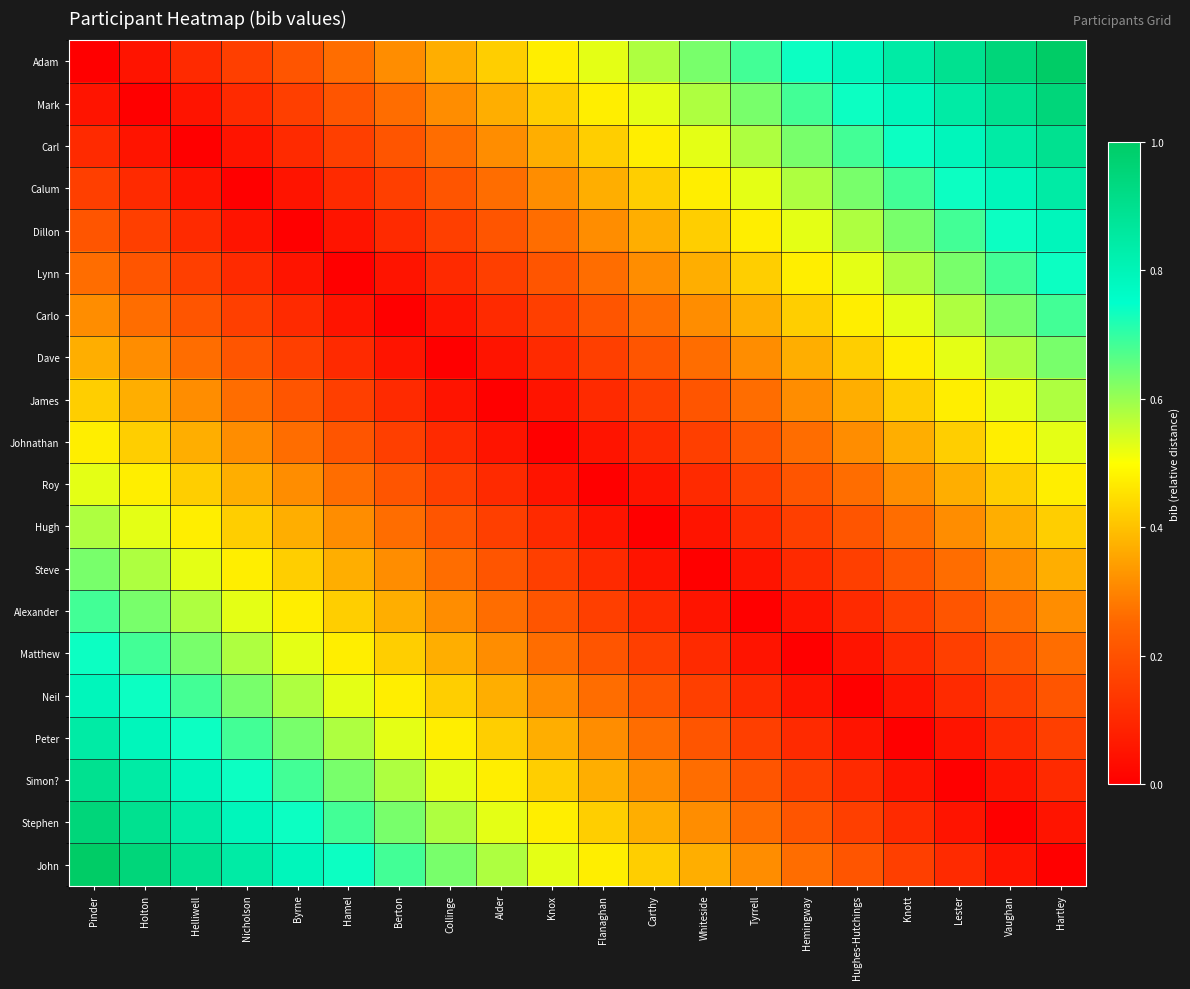

What is the spread (max minus min) of values at Berton?

0.7